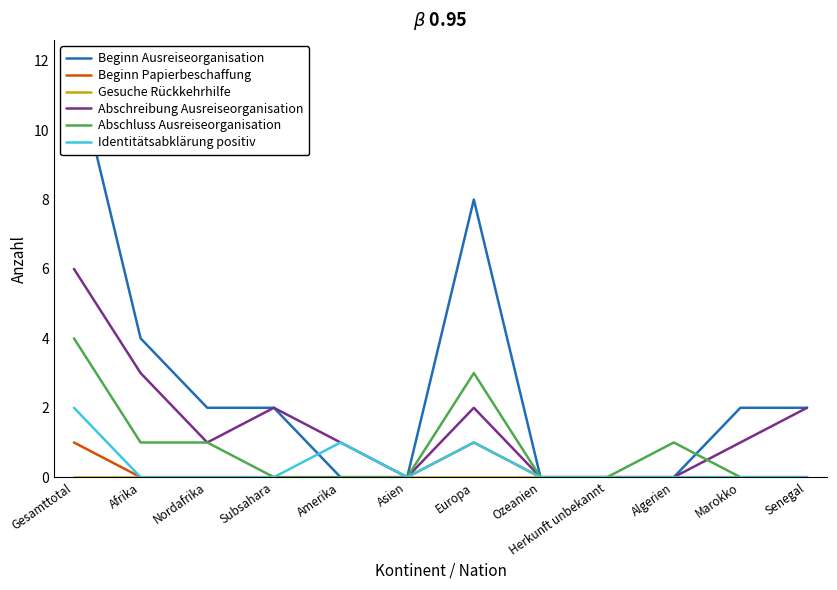

At which label does Beginn Ausreiseorganisation first exceed 2?

Gesamttotal